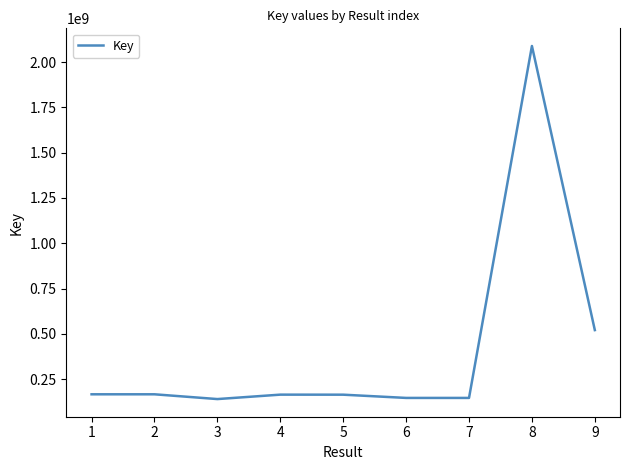

The chart shows a value of 93626538 at 4. True or false?

False